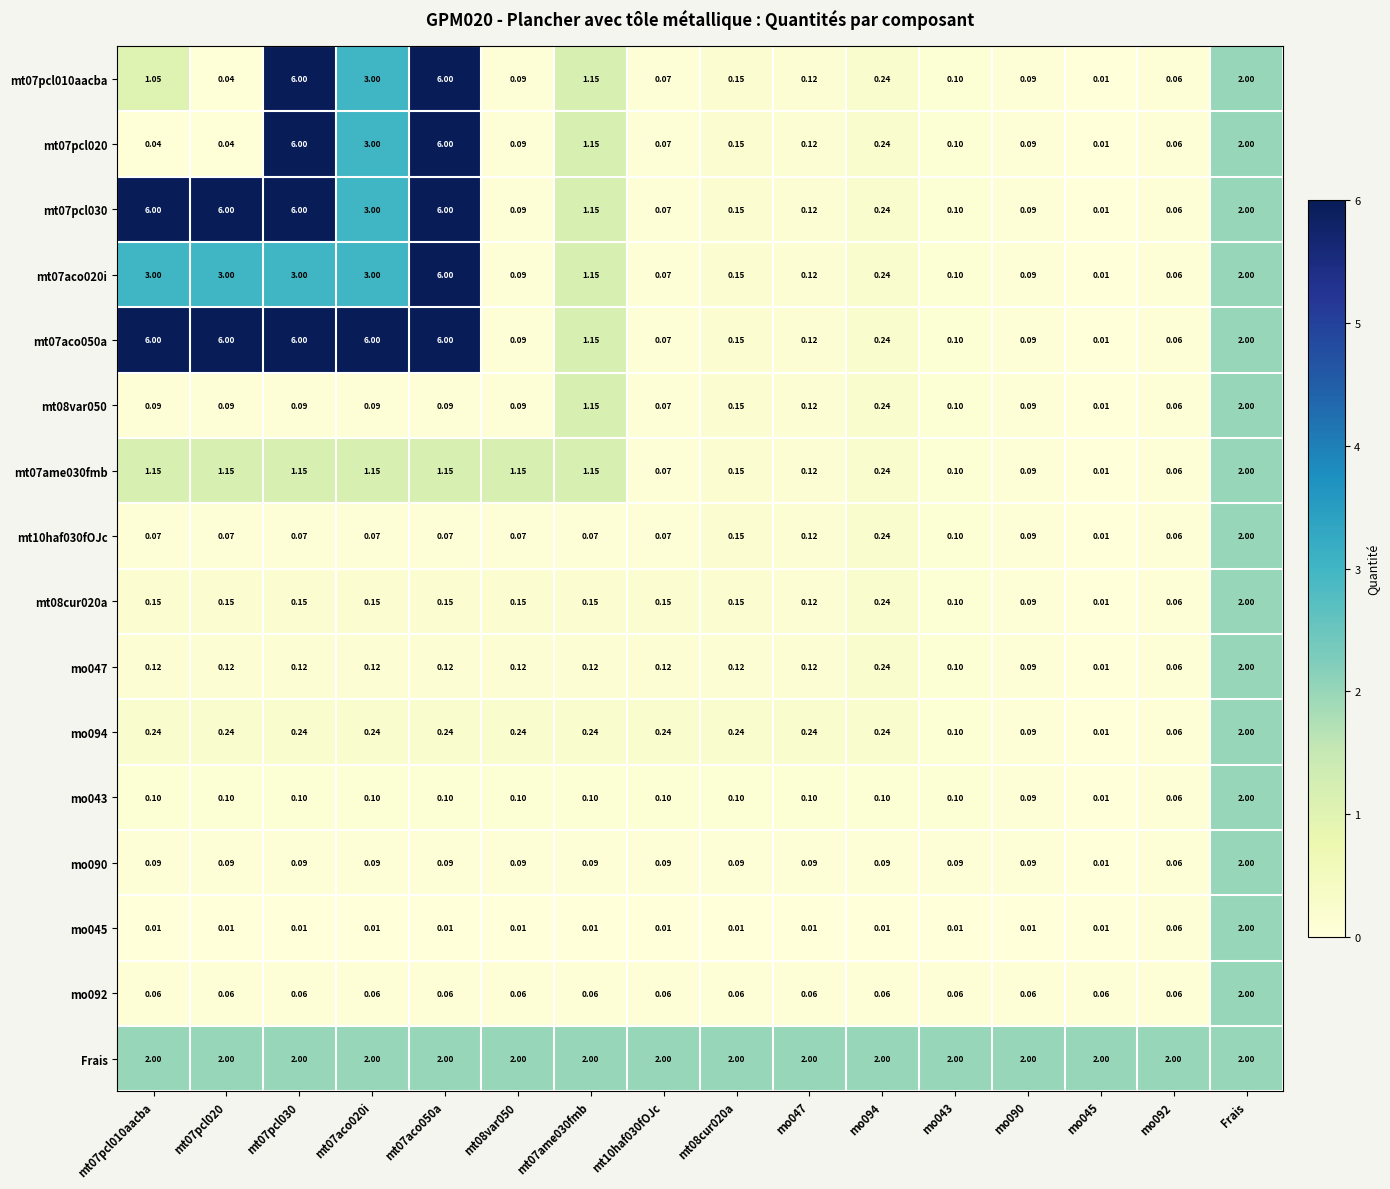

What is the total value across all series at mo047?

3.7